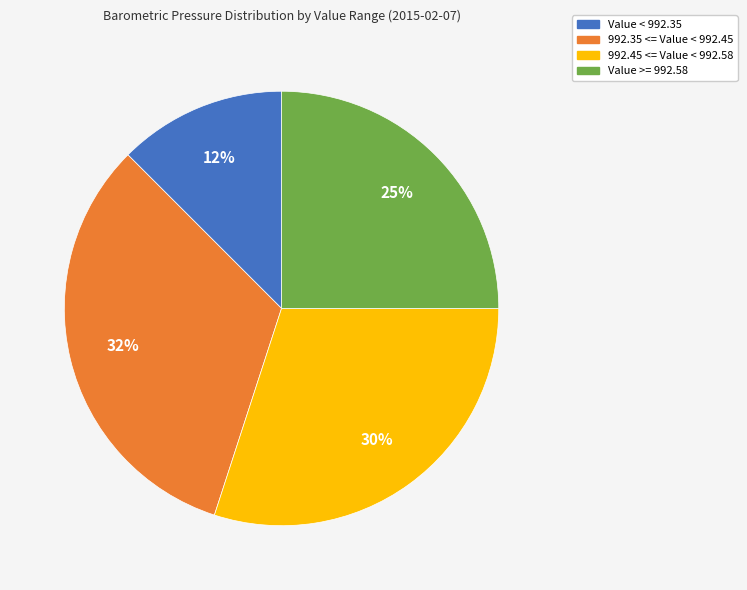

To the nearest percent, what percentage of the pie is 992.35 <= Value < 992.45?

32%